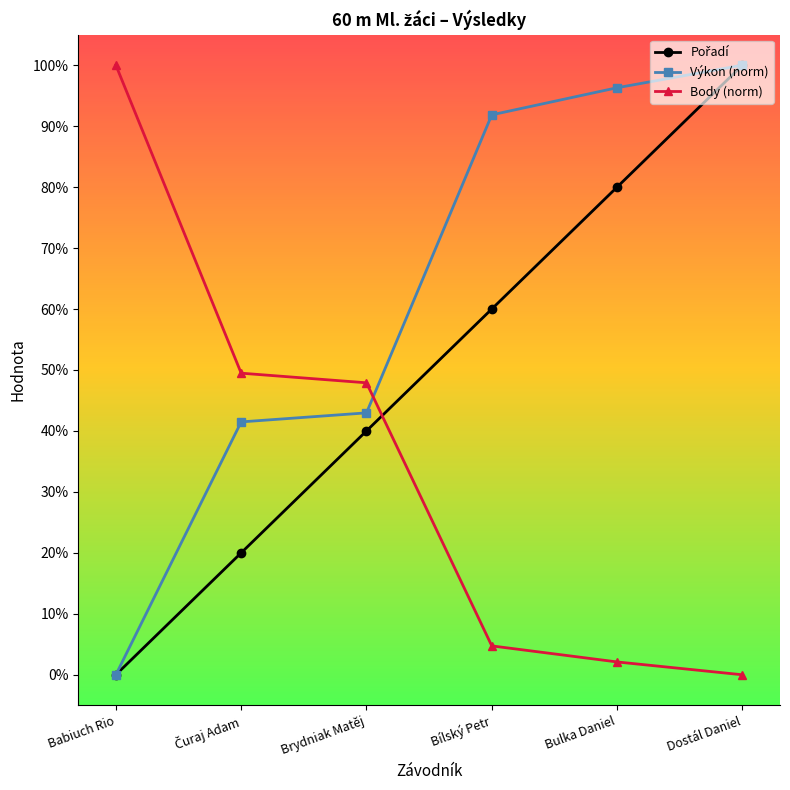

What is the approximate value of Body (norm) at Brydniak Matěj?

0.5